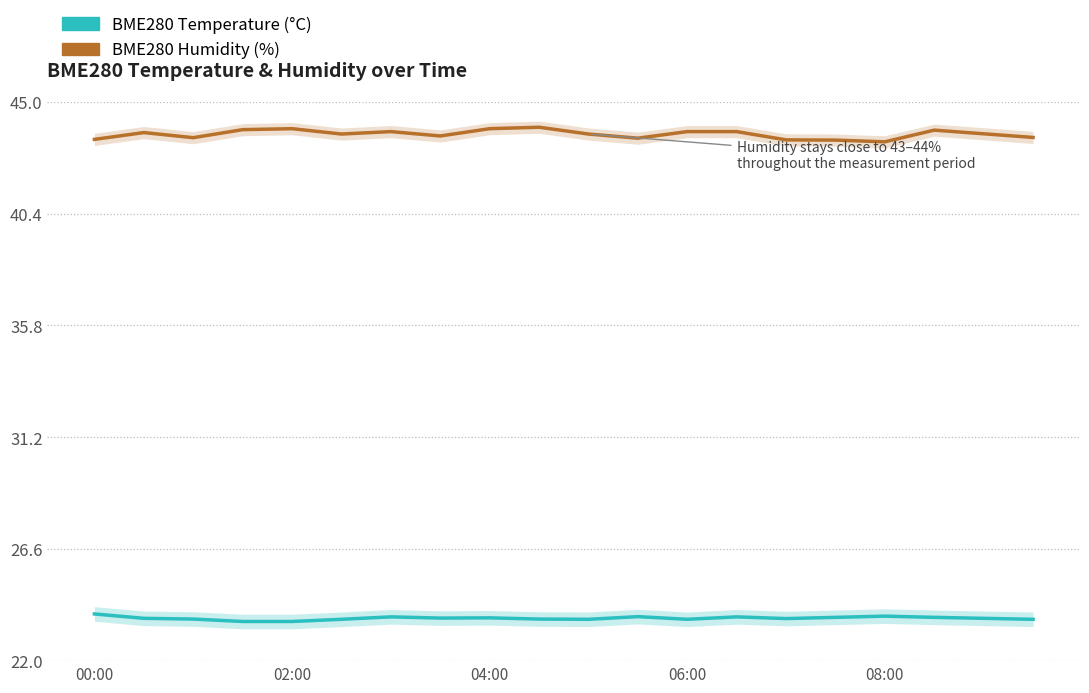

Which has a higher value, 19 or 14?

14